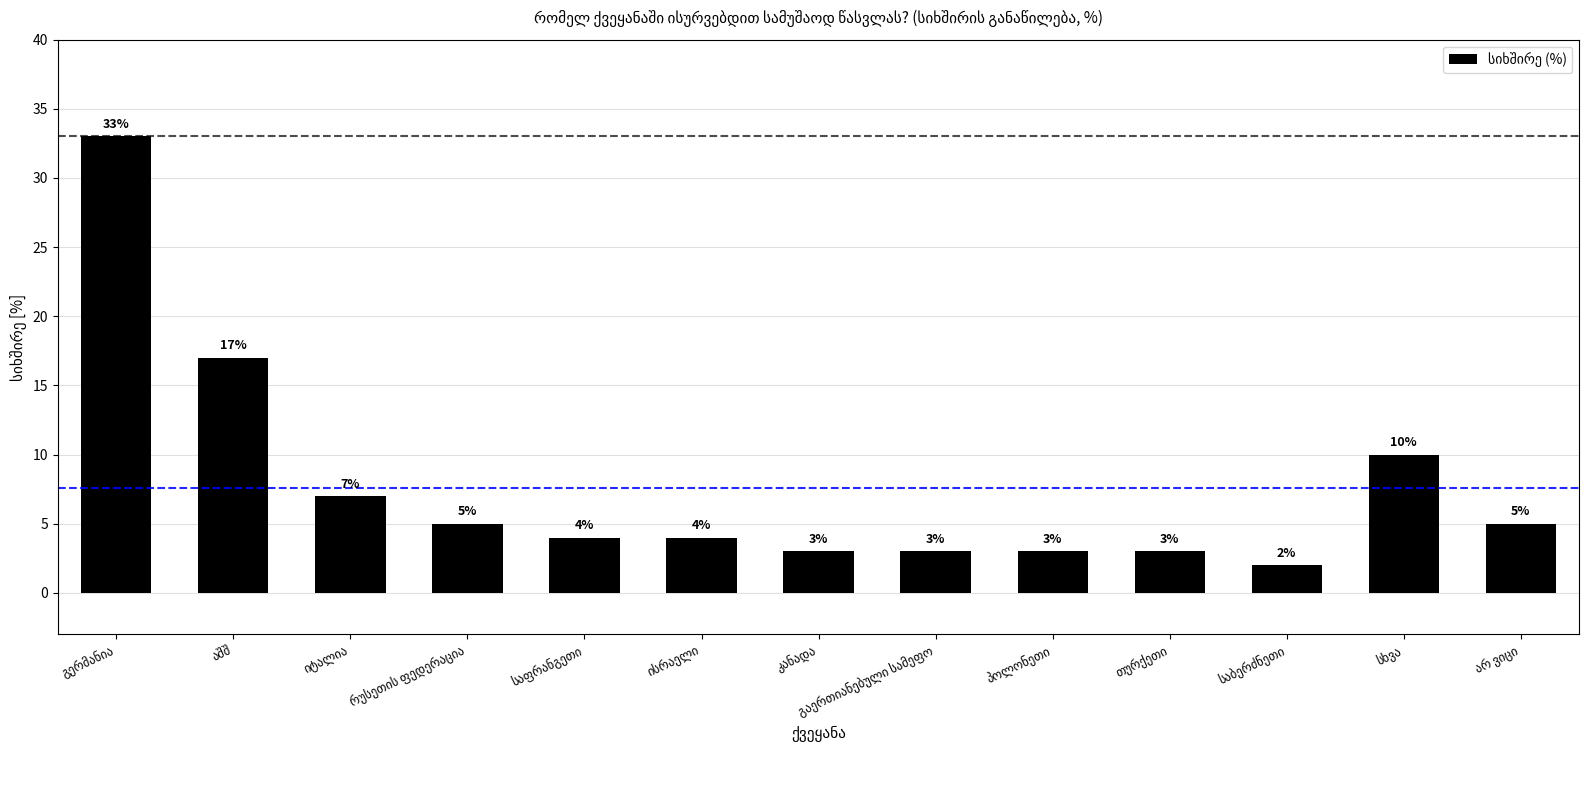

What is the value of the 11th bar from the left?

2